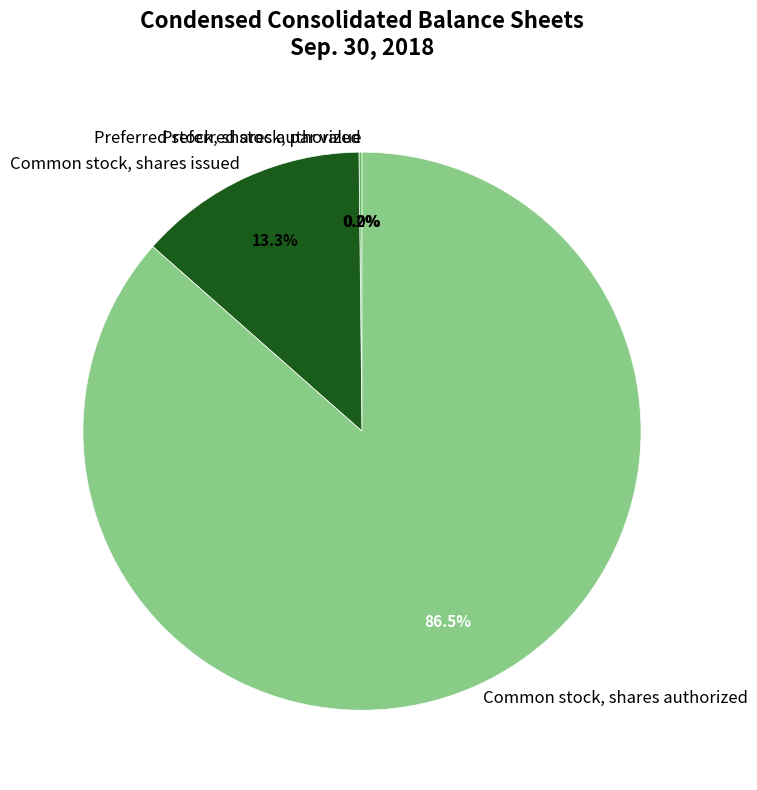

What is the smallest slice in the pie chart?

Preferred stock, par value